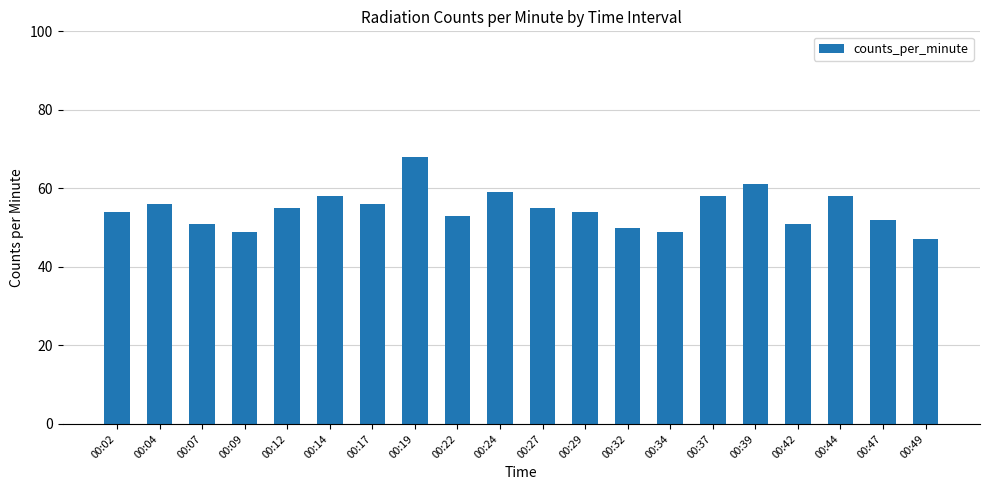

The chart shows a value of 77 at 00:14. True or false?

False